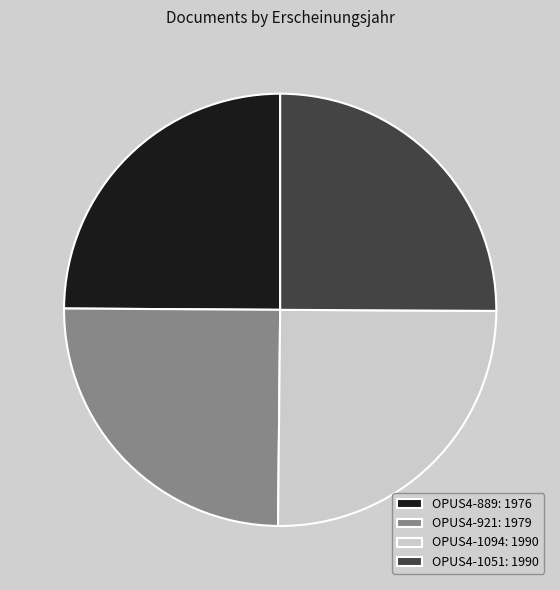

True or false: OPUS4-1094: 1990 accounts for 25% of the total.

True